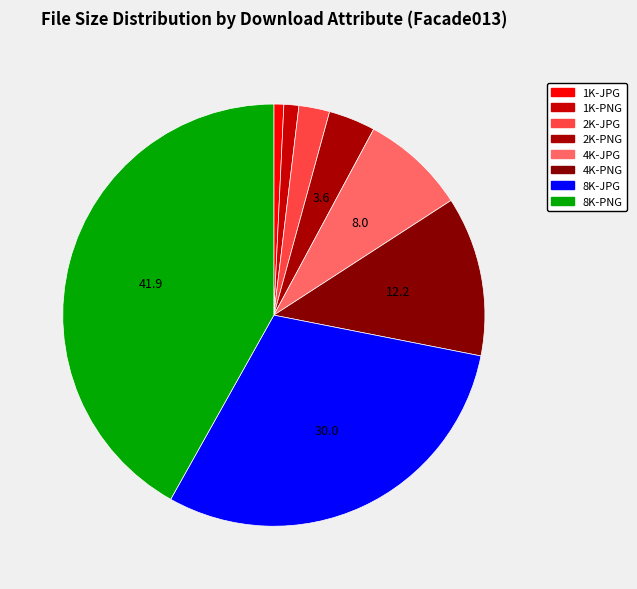

To the nearest percent, what portion does 1K-PNG represent?

1%